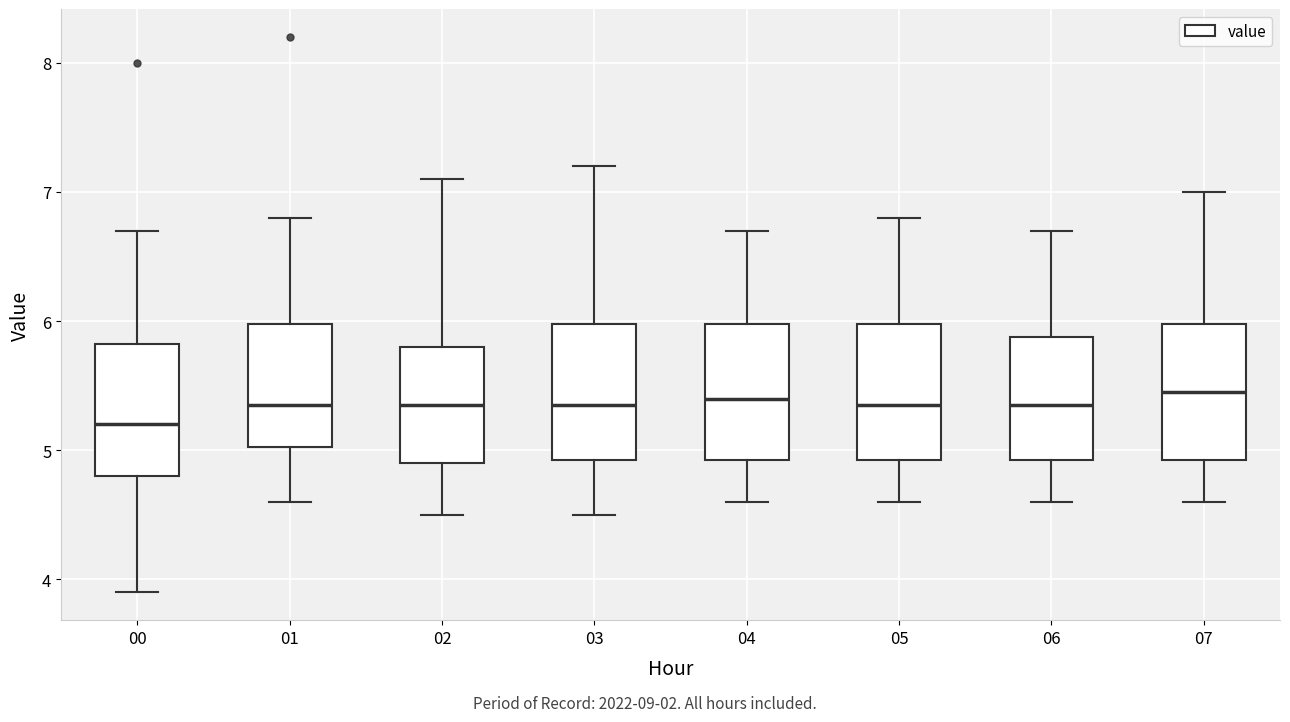

Where does the median line of the box at x = 03 sit on the y-axis? The values are not printed on the chart, so give them approximately, as read against the axis.

5.4